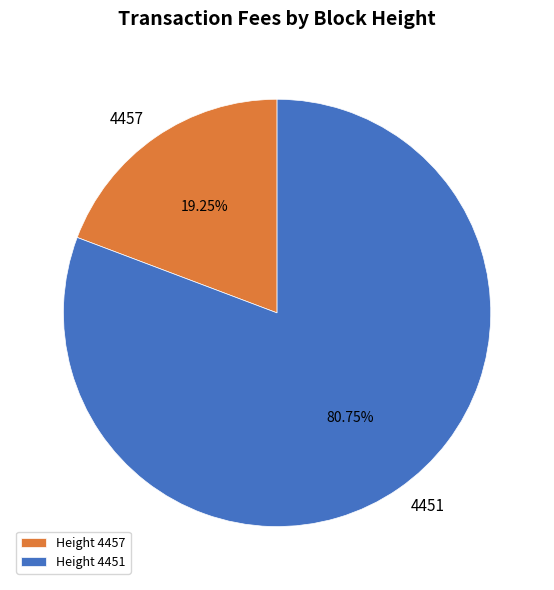

Is there any slice that represents more than half of the pie?

Yes